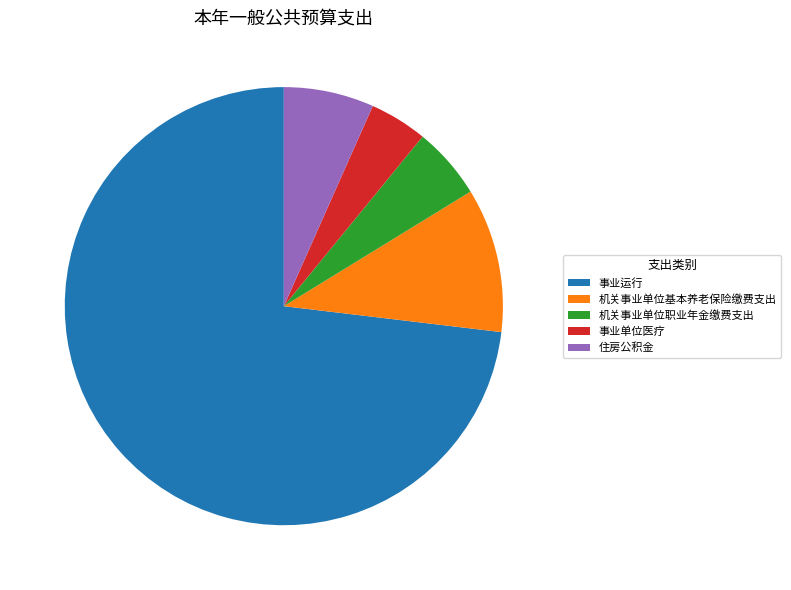

Which slice is the smallest?

事业单位医疗